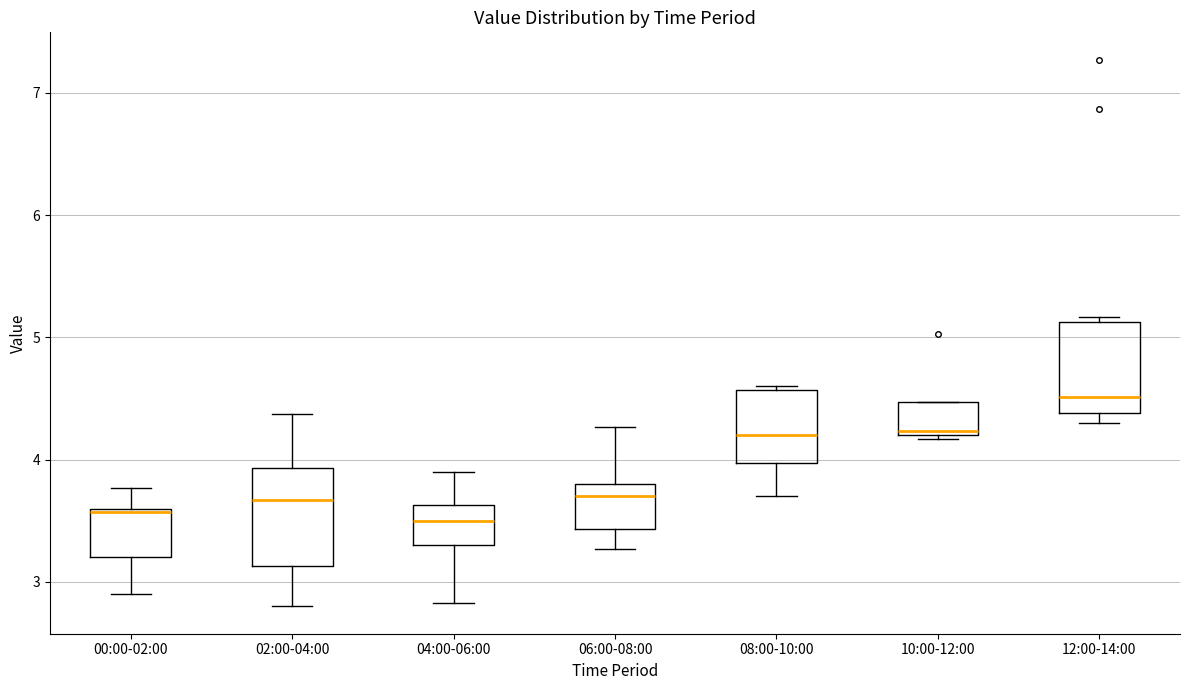

Reading left to right, transcribe this box plot: for each box, give where its median line is, the range the box spans, and where its two whiskers end, as read against the y-axis. The values are not printed on the chart, so give them approximately, as read against the axis.

00:00-02:00: median 3.6 (just below the box's upper edge), box 3.2 to 3.6, whiskers 2.9 to 3.8
02:00-04:00: median 3.7, box 3.1 to 3.9, whiskers 2.8 to 4.4
04:00-06:00: median 3.5, box 3.3 to 3.6, whiskers 2.8 to 3.9
06:00-08:00: median 3.7, box 3.4 to 3.8, whiskers 3.3 to 4.3
08:00-10:00: median 4.2, box 4.0 to 4.6, whiskers 3.7 to 4.6
10:00-12:00: median 4.2 (just above the box's lower edge), box 4.2 to 4.5, whiskers 4.2 (just below the box's lower edge) to 4.5
12:00-14:00: median 4.5, box 4.4 to 5.1, whiskers 4.3 to 5.2